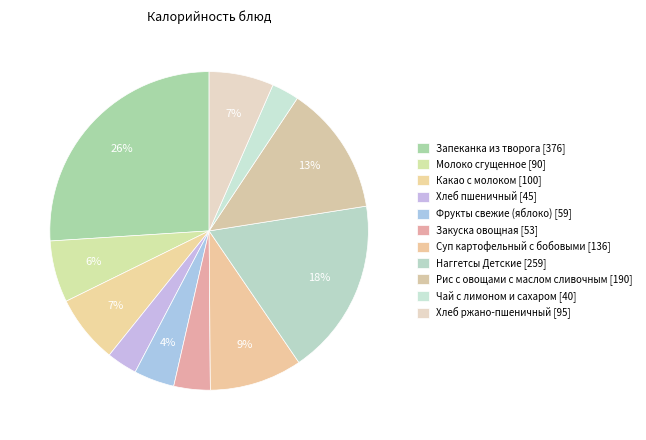

How many segments does this pie chart have?

11